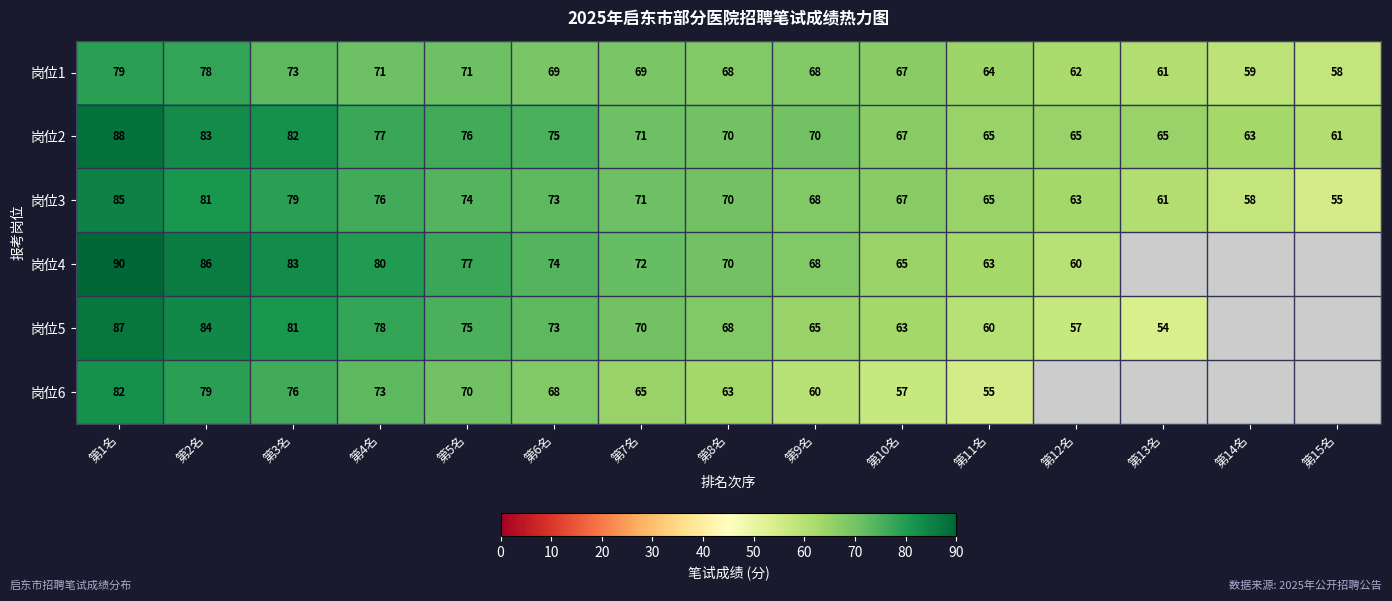

What is the difference between the highest and lowest values at 第4名?

9